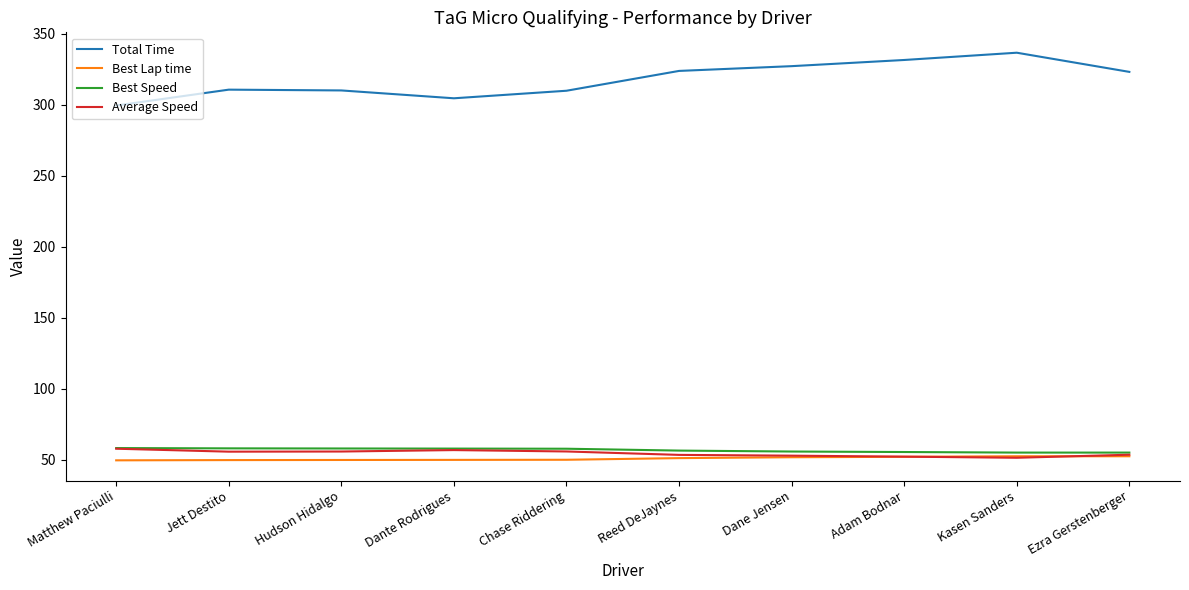

Is it true that Average Speed equals 84.1 at Chase Riddering?

False